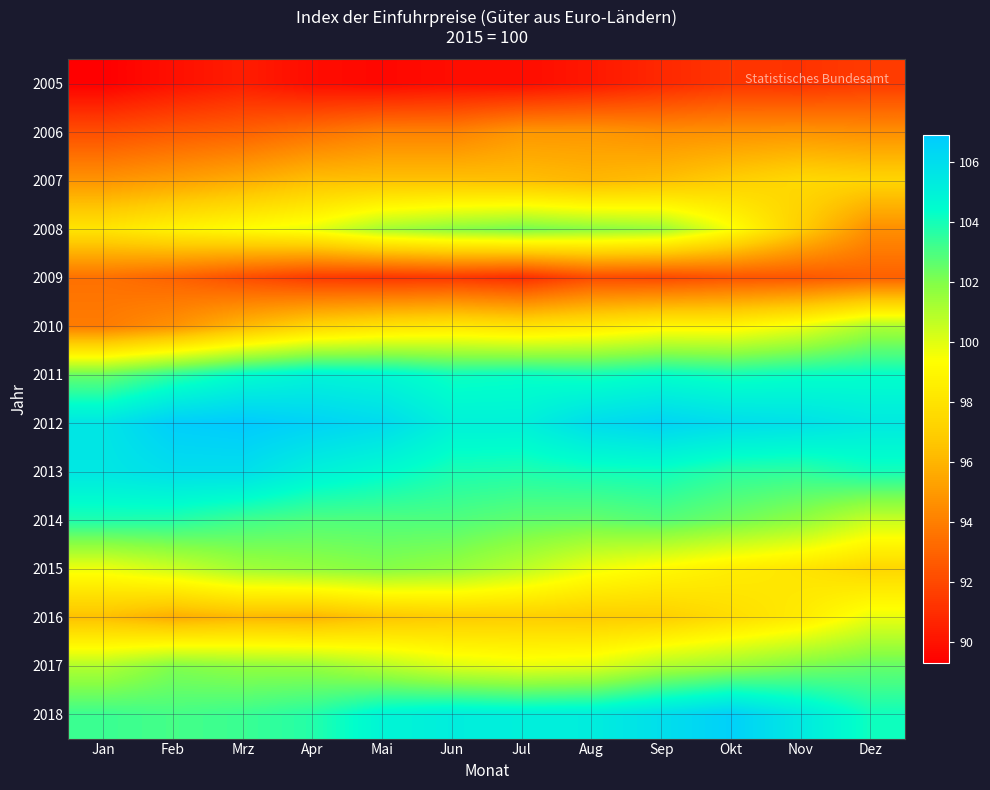

At which category does the chart reach its minimum across all series?

Jan